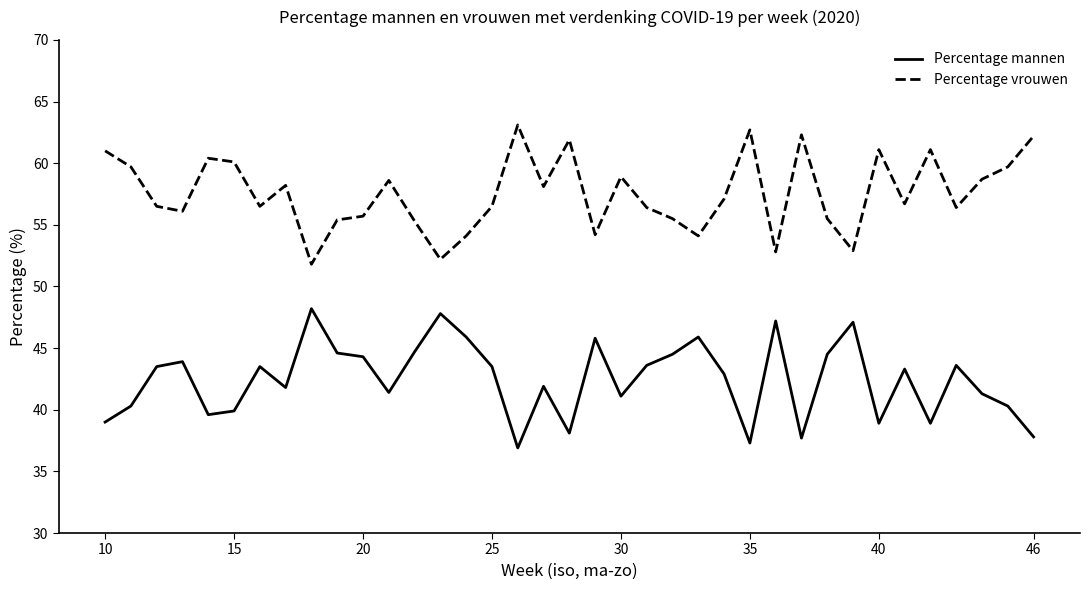

True or false: Percentage mannen and Percentage vrouwen cross at least once.

False